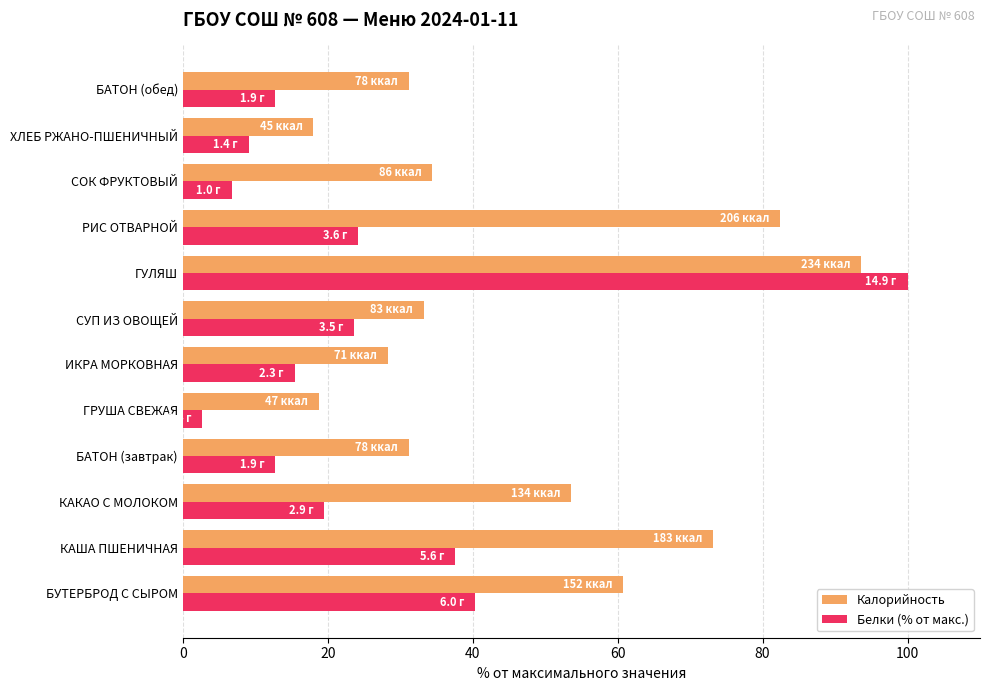

At how many categories does at least one series exceed 89?

1